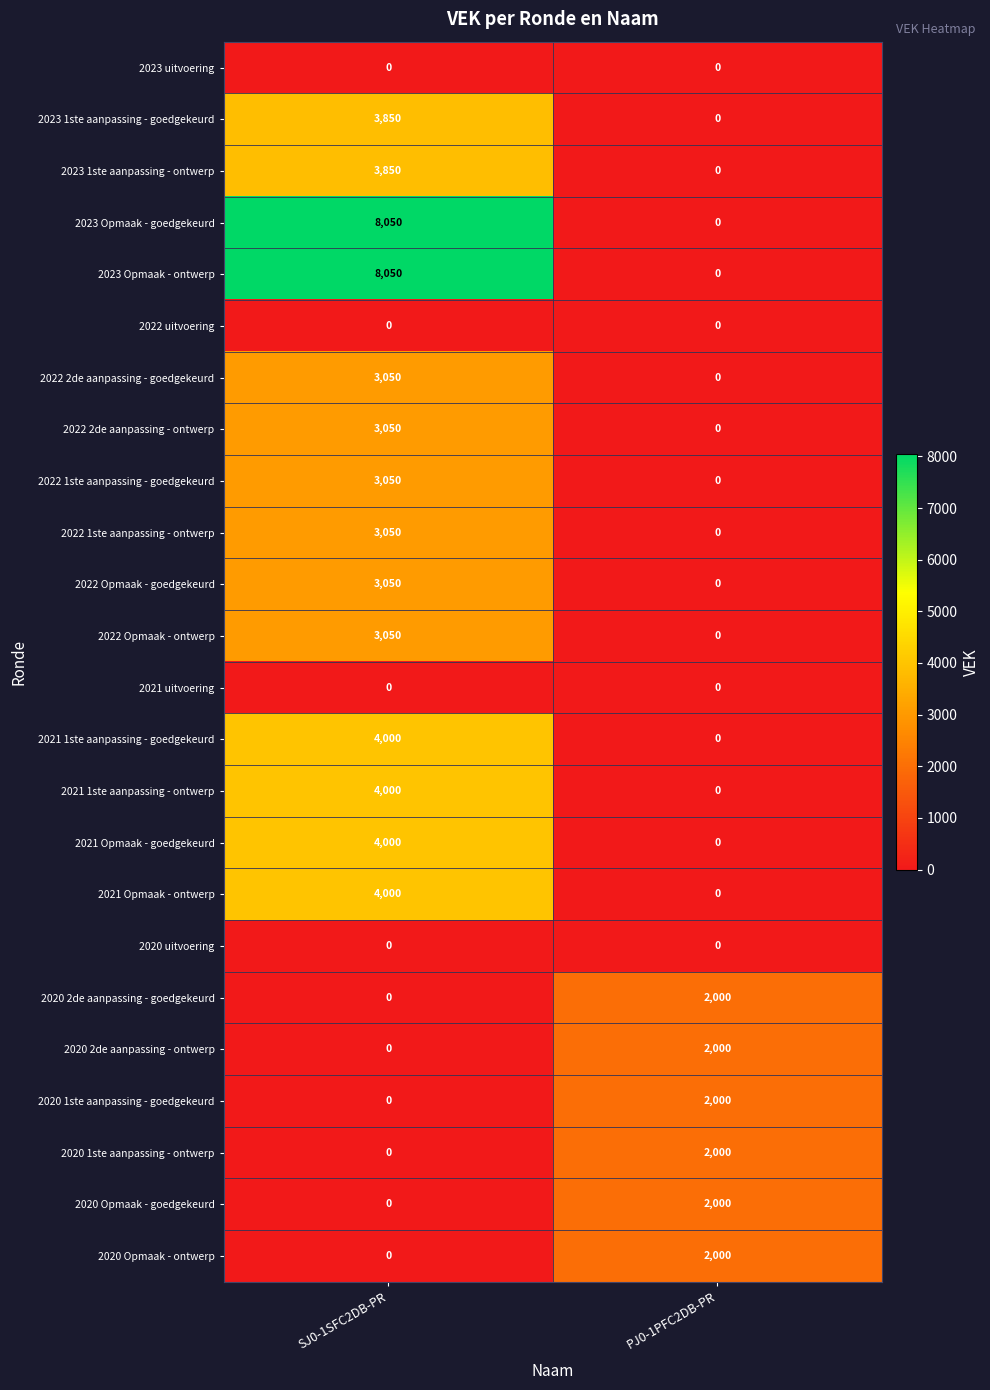

What is the highest value of the 2021 Opmaak - ontwerp series?

4000